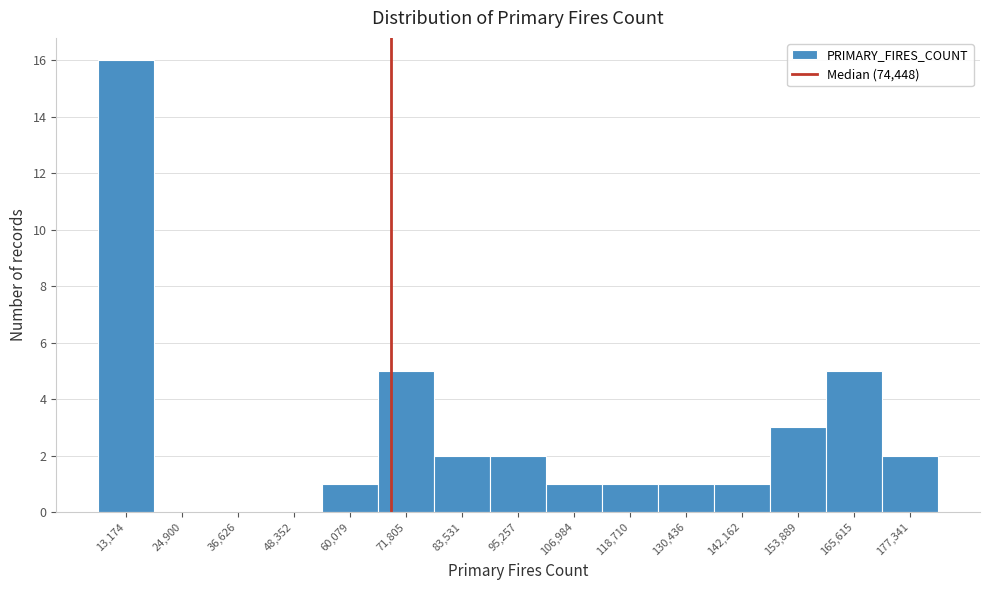

Reading left to right, list all the values displayed in this chart.

13,174=16	24,900=0	36,626=0	48,352=0	60,079=1	71,805=5	83,531=2	95,257=2	106,984=1	118,710=1	130,436=1	142,162=1	153,889=3	165,615=5	177,341=2